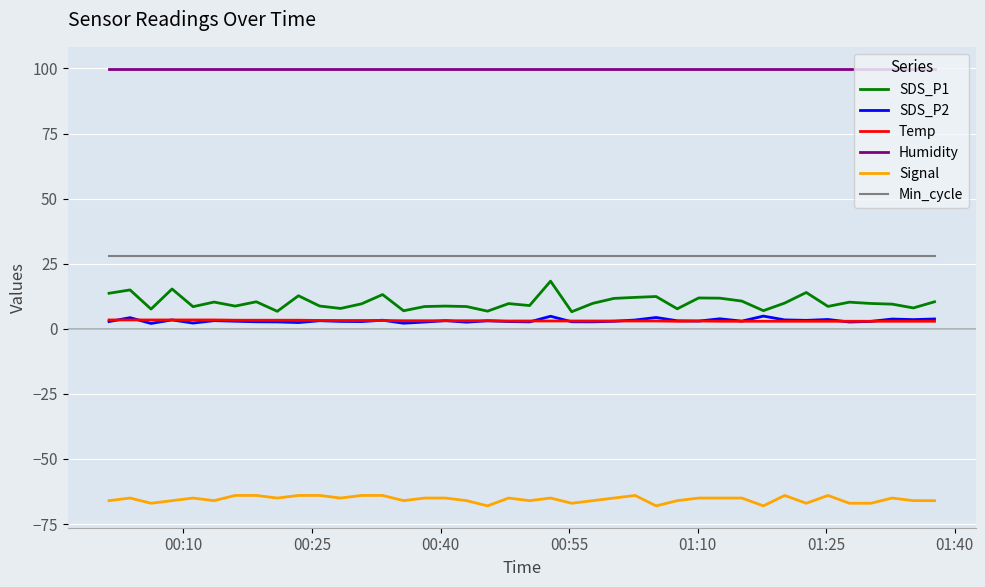

Which series has the largest range (max minus min)?

SDS_P1